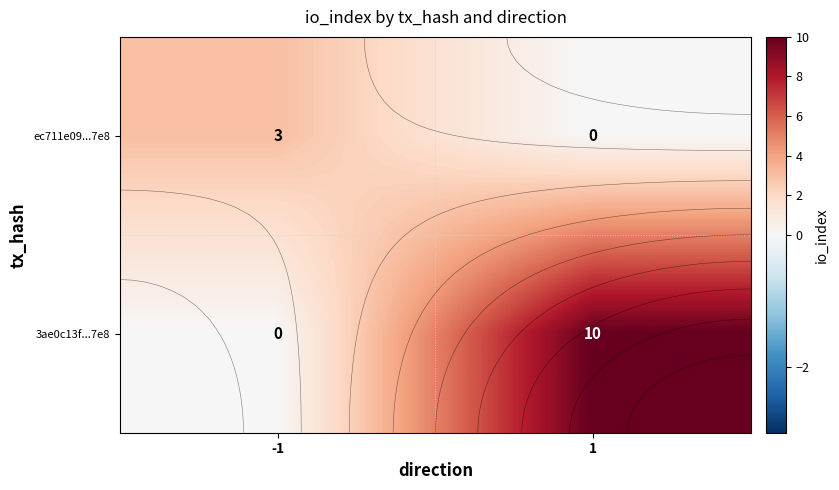

What is the total value across all series at 1?

10